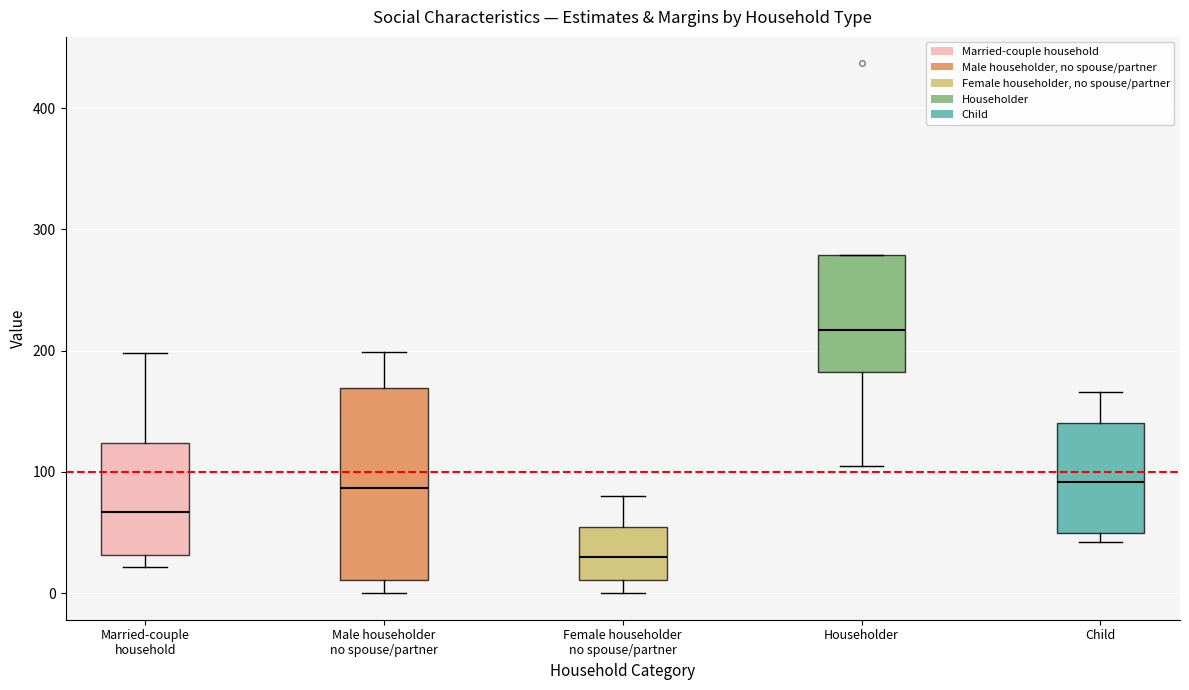

Reading left to right, transcribe this box plot: for each box, give where its median line is, the range the box spans, and where its two whiskers end, as read against the y-axis. The values are not printed on the chart, so give them approximately, as read against the axis.

Married-couple household: median 70, box 30 to 120, whiskers 20 to 200
Male householder no spouse/partner: median 90, box 10 to 170, whiskers 0 to 200
Female householder no spouse/partner: median 30, box 10 to 50, whiskers 0 to 80
Householder: median 220, box 180 to 280, whiskers 110 to 280
Child: median 90, box 50 to 140, whiskers 40 to 170